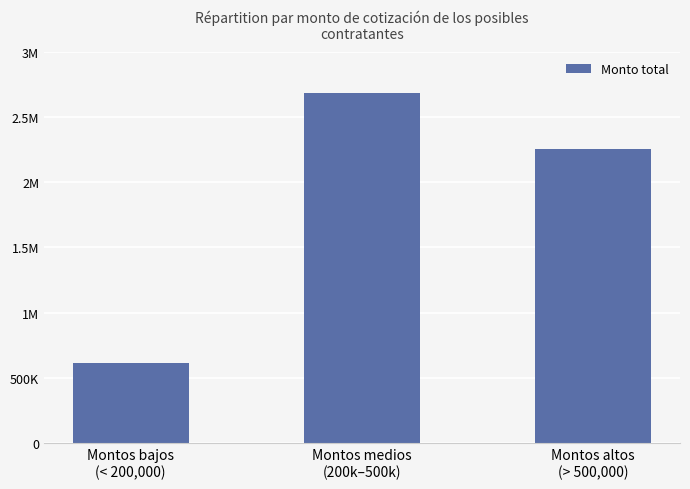

List the labels in order of value, smallest first.

Montos bajos
(< 200,000), Montos altos
(> 500,000), Montos medios
(200k–500k)